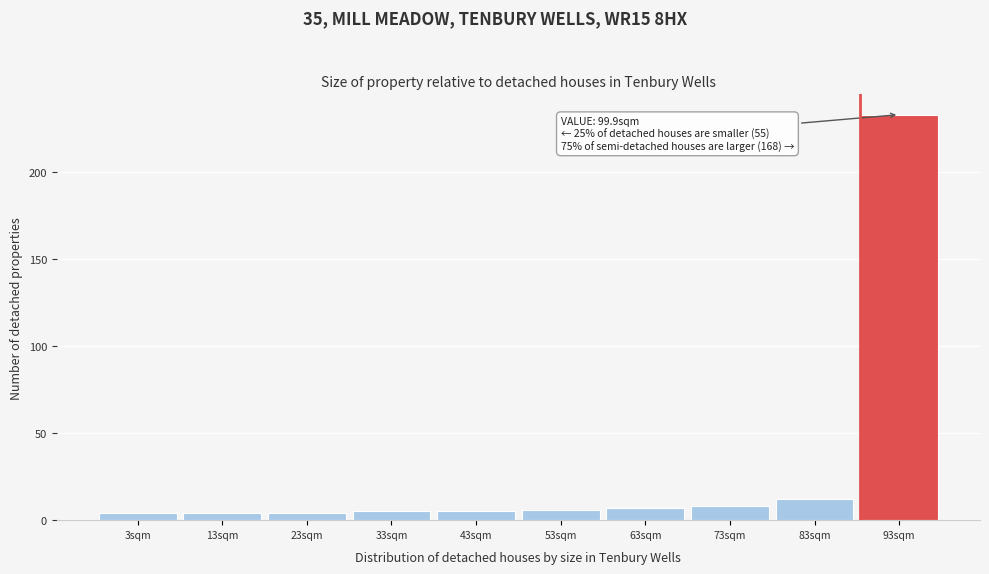

Reading left to right, list all the values displayed in this chart.

4	4	4	5	5	6	7	8	12	233